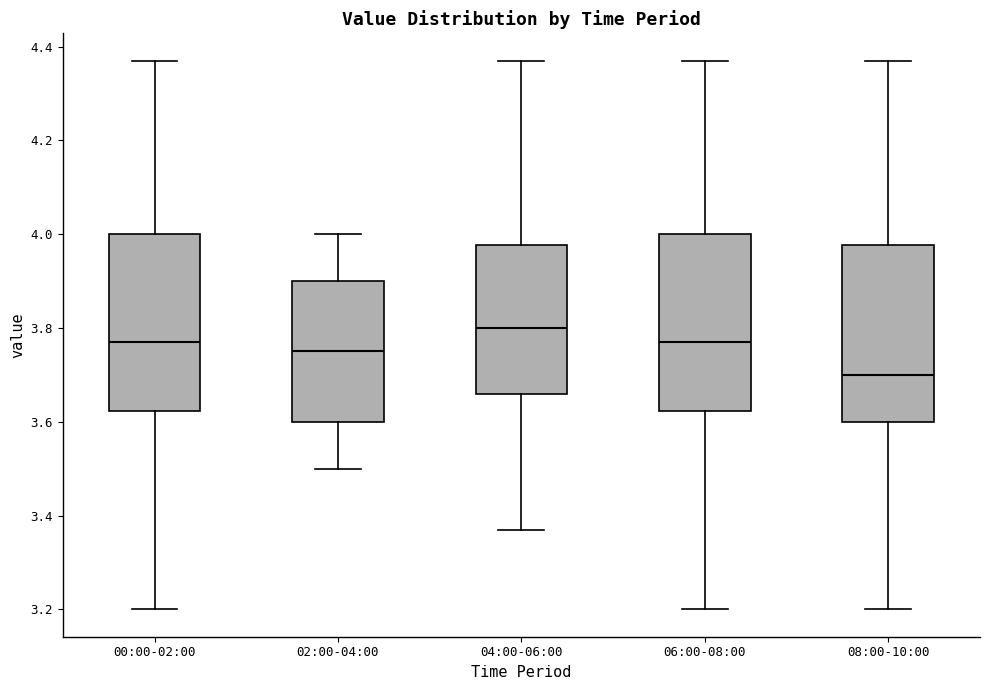

Which box's median line is the lowest?

08:00-10:00